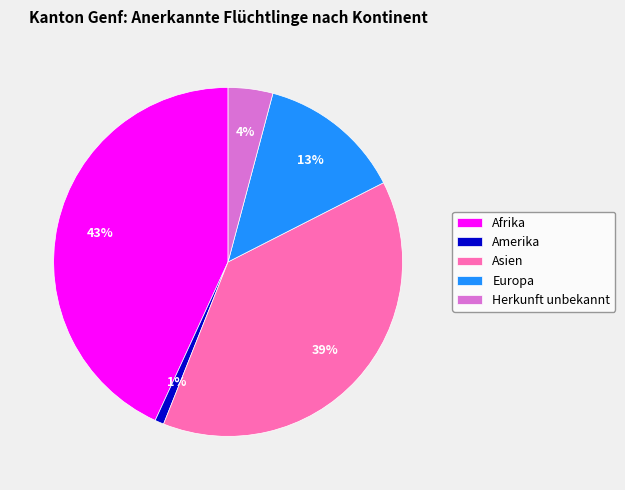

Which slice is the smallest?

Amerika